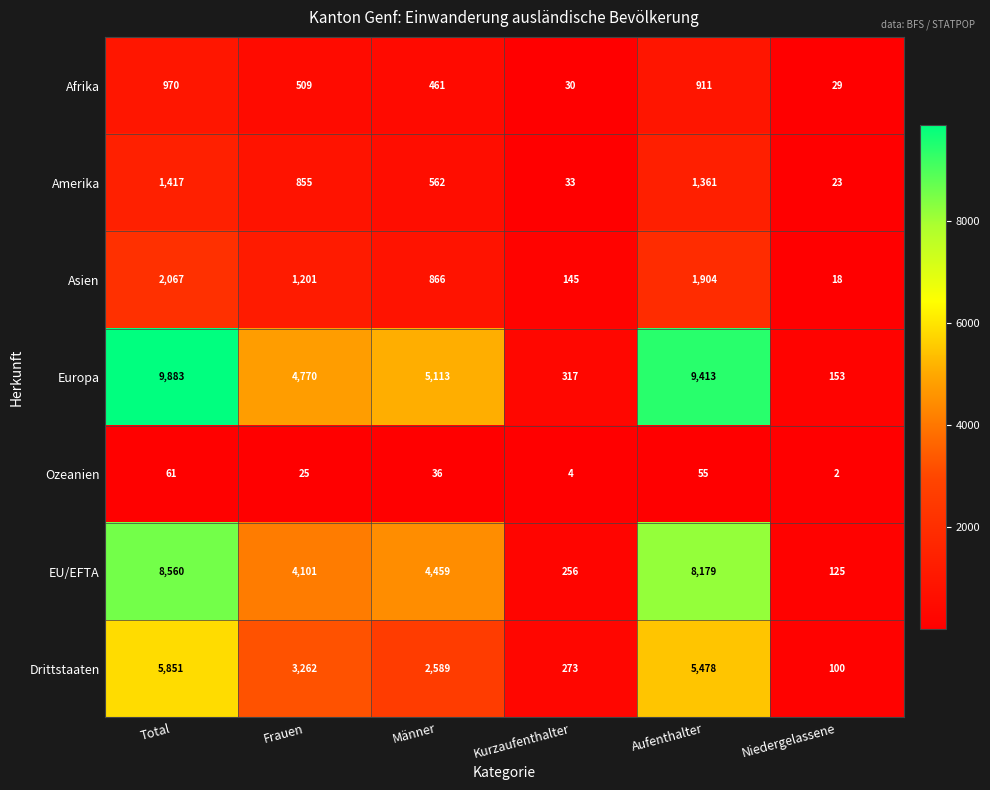

What is the difference between the maximum and second lowest values in the Drittstaaten series?

5578